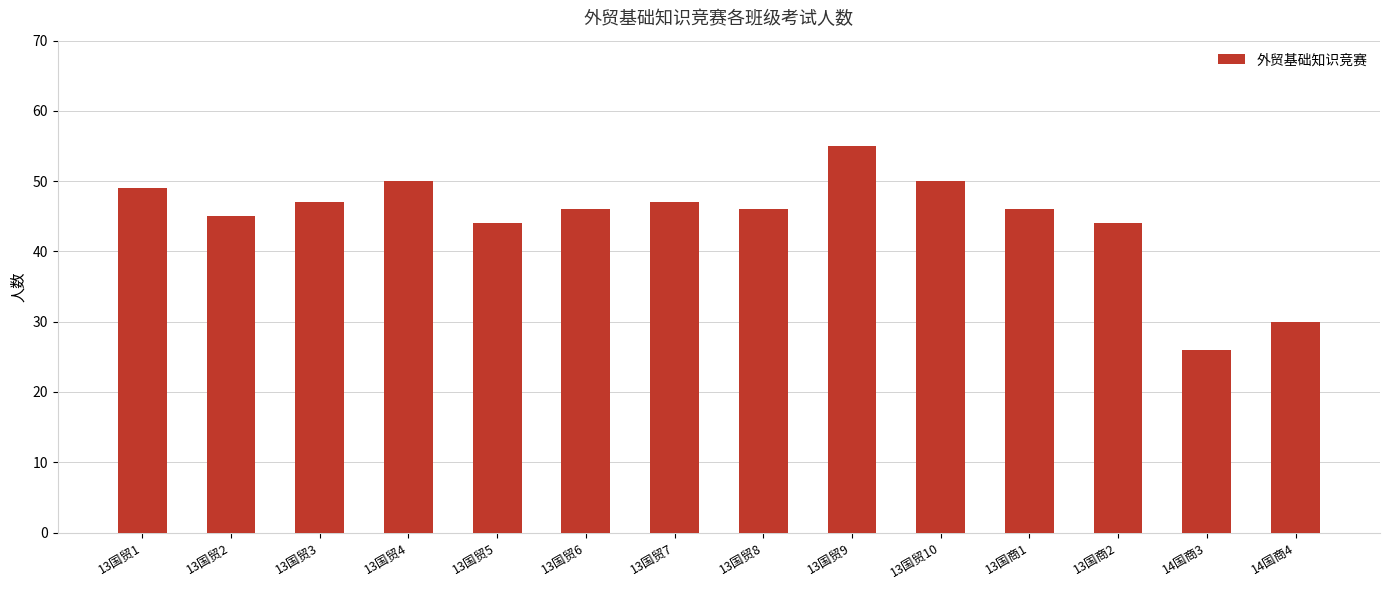

What is the label of the 13th bar from the right?

13国贸2